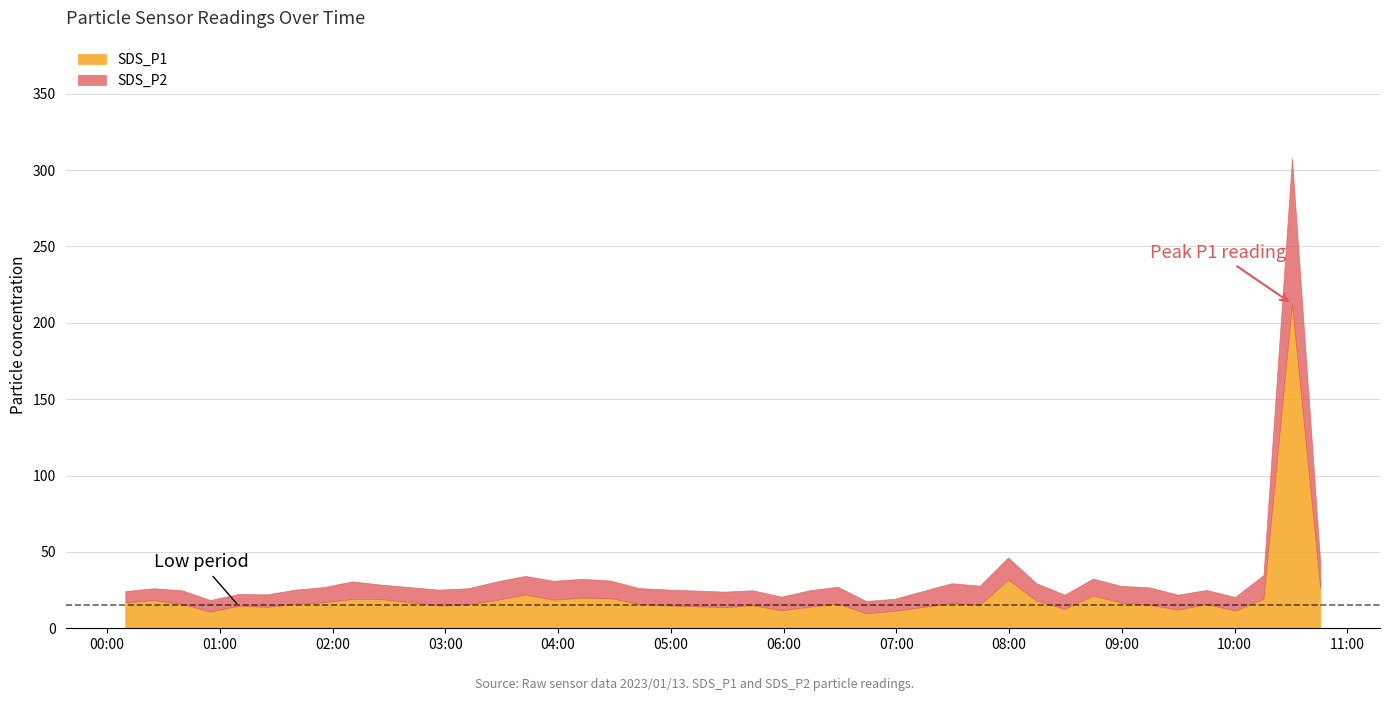

Reading left to right, what are all the values shown in this chart?

SDS_P1: 2023/01/13 00:09:42=16.9	2023/01/13 00:24:45=18.5	2023/01/13 00:39:50=15.9	2023/01/13 00:54:53=10.9	2023/01/13 01:09:57=14.8	2023/01/13 01:25:00=14.0	2023/01/13 01:40:04=16.0	2023/01/13 01:55:19=17.0	2023/01/13 02:10:26=19.2	2023/01/13 02:25:54=19.1	2023/01/13 02:56:44=14.9	2023/01/13 03:12:01=15.8	2023/01/13 03:27:11=18.5	2023/01/13 03:42:27=22.2	2023/01/13 03:57:34=18.7	2023/01/13 04:13:01=20.1	2023/01/13 04:28:05=19.7	2023/01/13 04:43:09=15.9	2023/01/13 04:58:12=15.0	2023/01/13 05:28:37=13.8	2023/01/13 05:43:40=15.1	2023/01/13 05:58:43=11.8	2023/01/13 06:13:47=14.1	2023/01/13 06:28:50=16.2	2023/01/13 06:43:53=9.8	2023/01/13 06:58:56=11.4	2023/01/13 07:29:22=16.5	2023/01/13 07:44:26=15.4	2023/01/13 07:59:29=32.0	2023/01/13 08:14:32=18.2	2023/01/13 08:29:36=12.7	2023/01/13 08:44:39=21.5	2023/01/13 08:59:42=16.8	2023/01/13 09:14:46=15.3	2023/01/13 09:29:49=12.2	2023/01/13 09:45:00=15.9	2023/01/13 10:00:15=11.6	2023/01/13 10:15:22=19.4	2023/01/13 10:30:33=212.5	2023/01/13 10:45:36=26.2
SDS_P2: 2023/01/13 00:09:42=7.5	2023/01/13 00:24:45=7.7	2023/01/13 00:39:50=9.0	2023/01/13 00:54:53=7.6	2023/01/13 01:09:57=7.7	2023/01/13 01:25:00=8.2	2023/01/13 01:40:04=9.3	2023/01/13 01:55:19=10.0	2023/01/13 02:10:26=11.5	2023/01/13 02:25:54=9.5	2023/01/13 02:56:44=10.4	2023/01/13 03:12:01=10.4	2023/01/13 03:27:11=12.1	2023/01/13 03:42:27=12.1	2023/01/13 03:57:34=12.4	2023/01/13 04:13:01=12.3	2023/01/13 04:28:05=11.5	2023/01/13 04:43:09=10.4	2023/01/13 04:58:12=10.4	2023/01/13 05:28:37=10.2	2023/01/13 05:43:40=9.8	2023/01/13 05:58:43=8.9	2023/01/13 06:13:47=10.8	2023/01/13 06:28:50=11.0	2023/01/13 06:43:53=8.1	2023/01/13 06:58:56=7.9	2023/01/13 07:29:22=13.0	2023/01/13 07:44:26=12.5	2023/01/13 07:59:29=14.4	2023/01/13 08:14:32=11.3	2023/01/13 08:29:36=9.3	2023/01/13 08:44:39=11.0	2023/01/13 08:59:42=11.0	2023/01/13 09:14:46=11.5	2023/01/13 09:29:49=9.8	2023/01/13 09:45:00=9.2	2023/01/13 10:00:15=8.9	2023/01/13 10:15:22=15.4	2023/01/13 10:30:33=95.3	2023/01/13 10:45:36=16.7